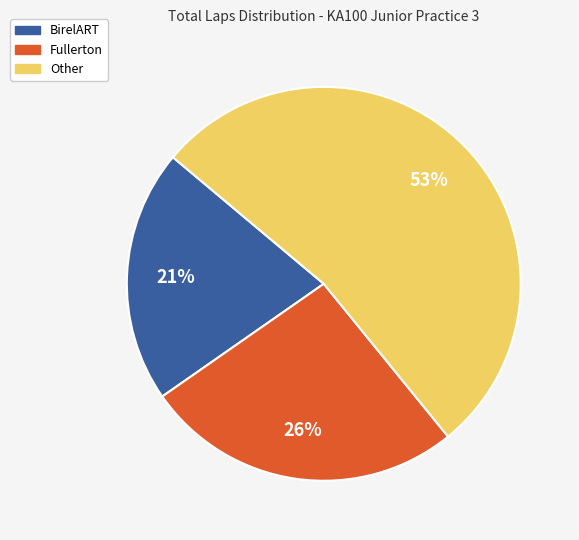

To the nearest percent, what is the average slice percentage?

33%